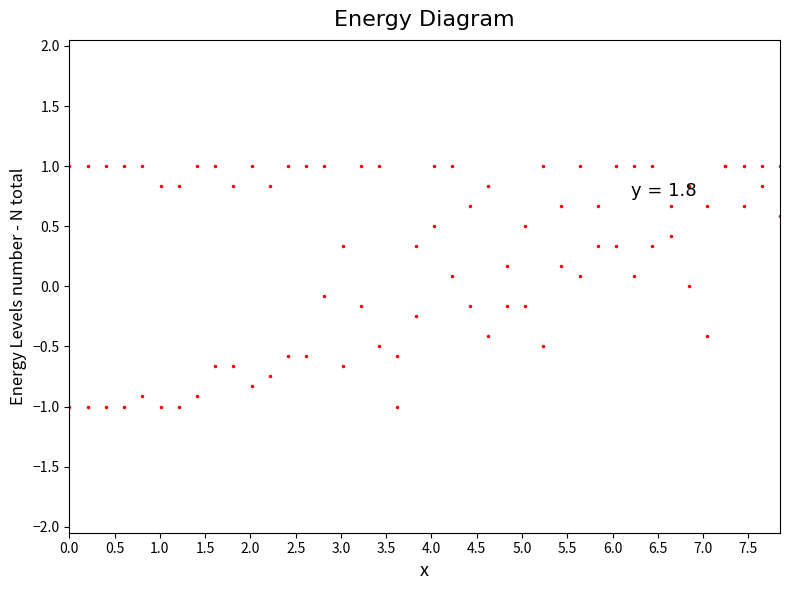

Does the chart have visible grid lines?

No